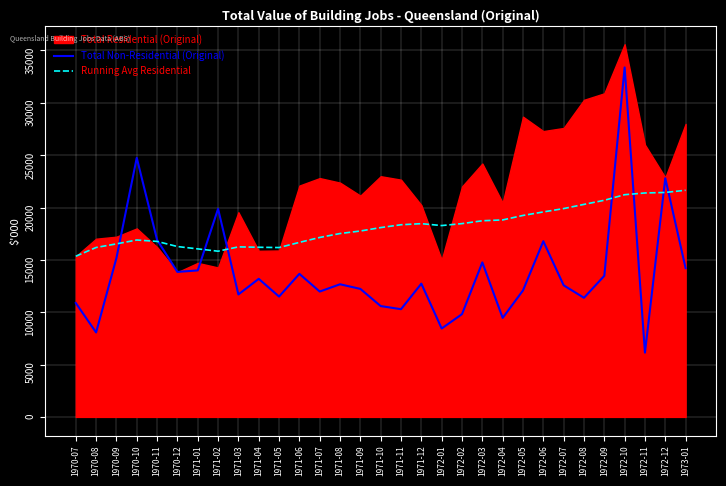

Where is the first local maximum for Total Non-Residential (Original)?

1970-10